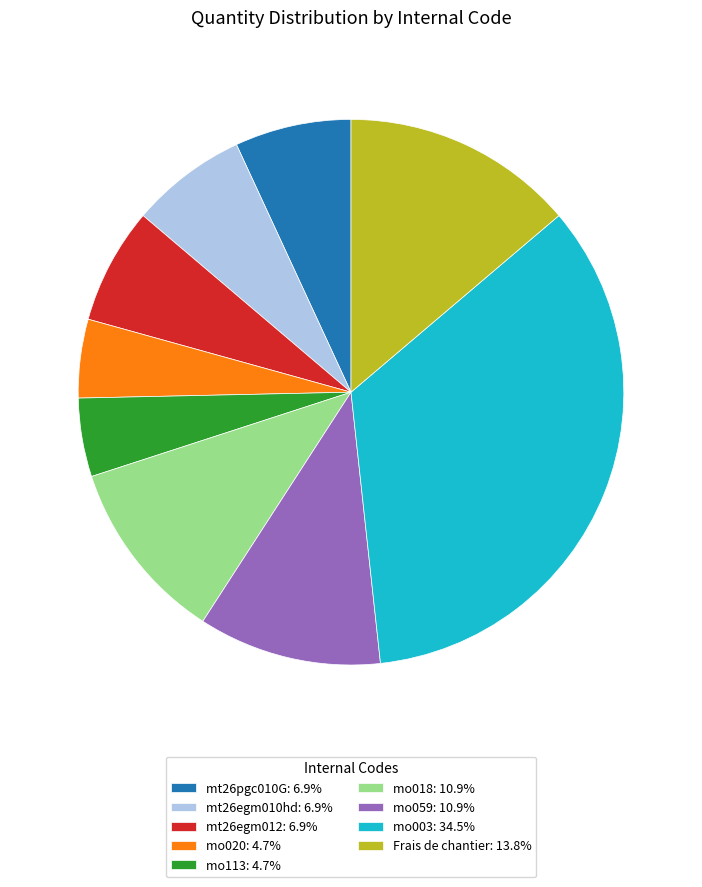

Do Frais de chantier: 13.8% and mo018: 10.9% together represent more than half of the pie?

No